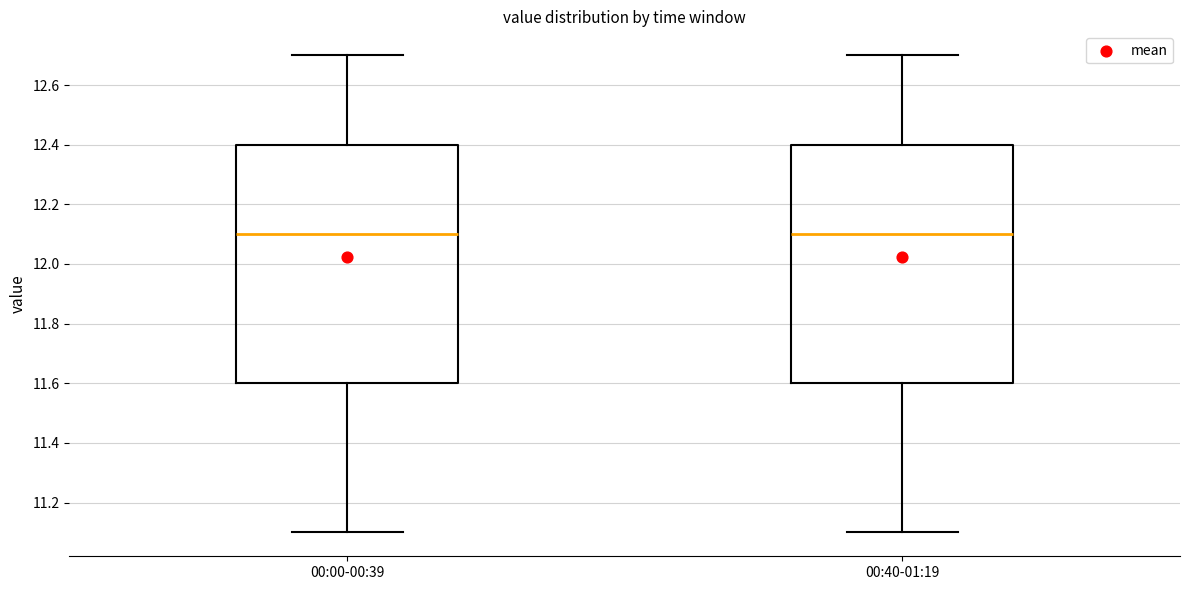

Reading left to right, read every box against the y-axis: the position of its median line, the range the box covers, and the ends of its whiskers. The values are not printed on the chart, so give them approximately, as read against the axis.

00:00-00:39: median 12.1, box 11.6 to 12.4, whiskers 11.1 to 12.7
00:40-01:19: median 12.1, box 11.6 to 12.4, whiskers 11.1 to 12.7